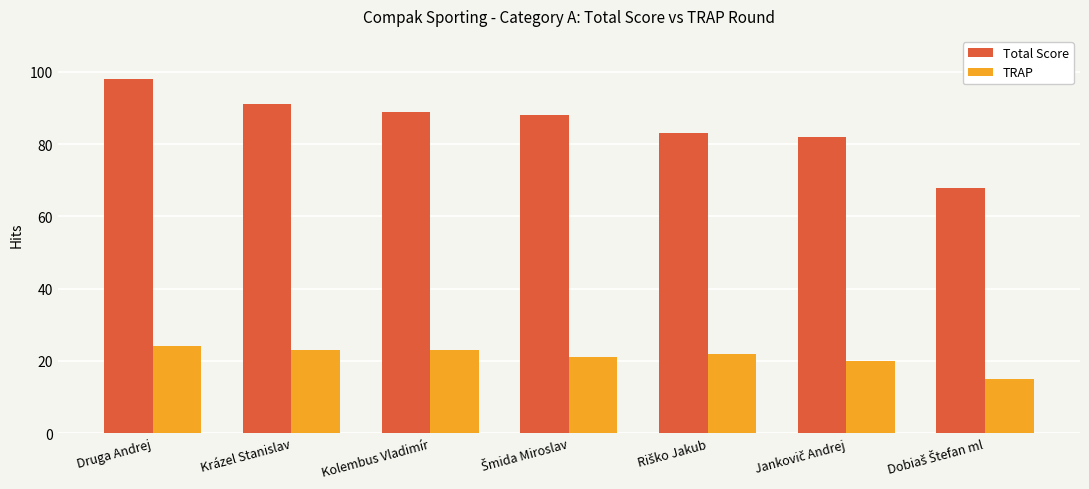

What is the average value of the Total Score series?

86